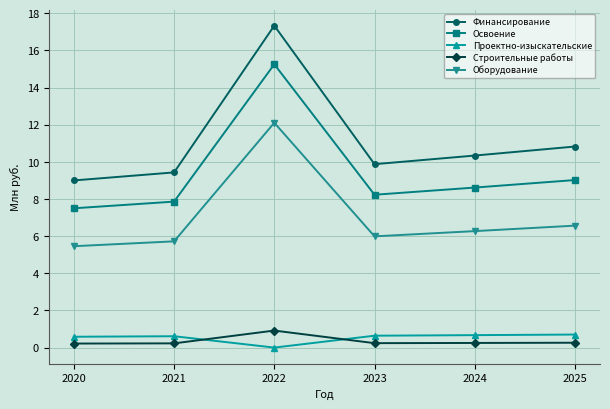

Does the chart display data point markers on the line(s)?

Yes